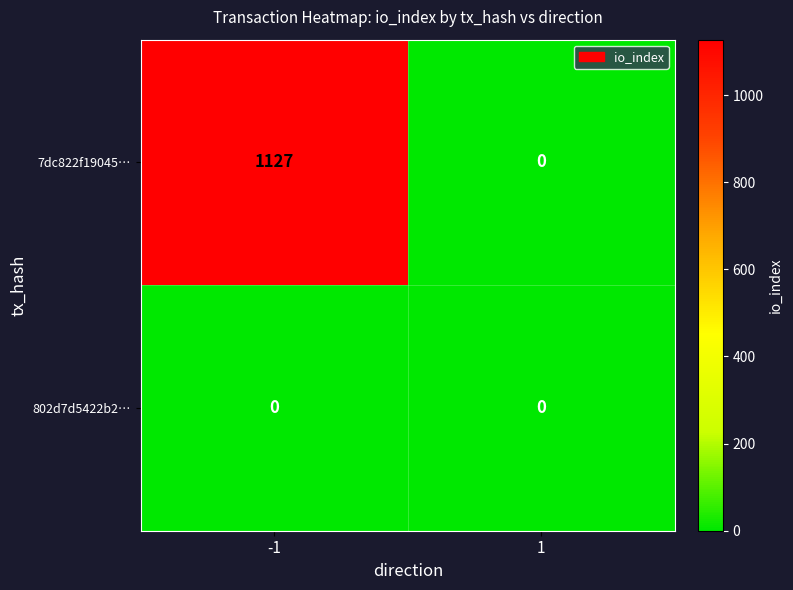

The 7dc822f19045… series shows 375 at 1. True or false?

False